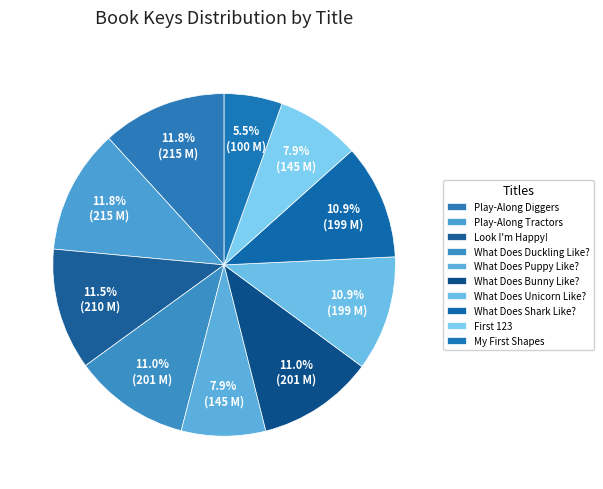

To the nearest percent, what portion does What Does Unicorn Like? represent?

11%